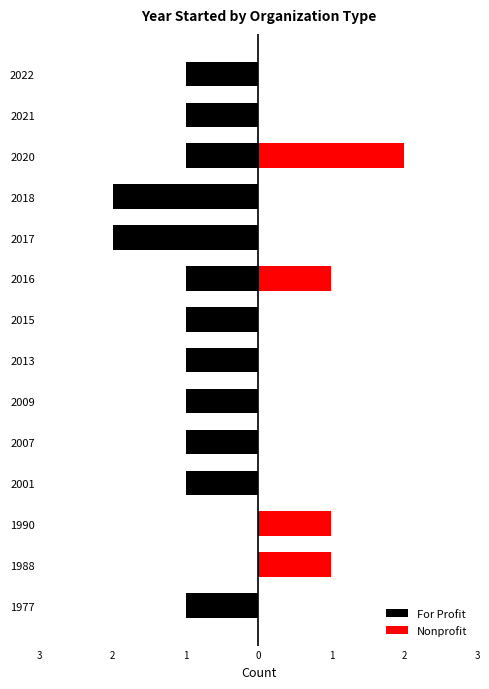

Which series has the largest range (max minus min)?

For Profit